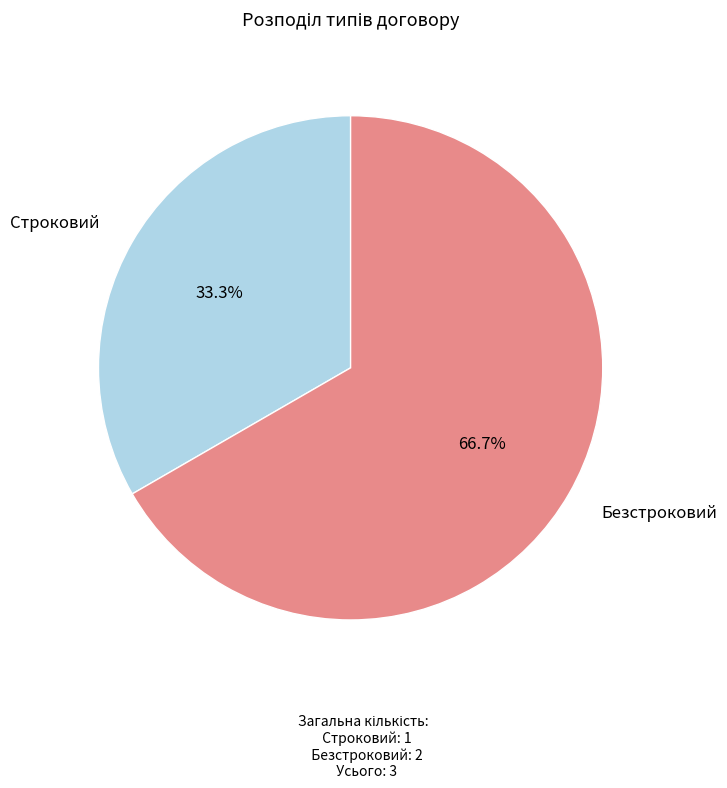

Is there any slice that represents more than half of the pie?

Yes